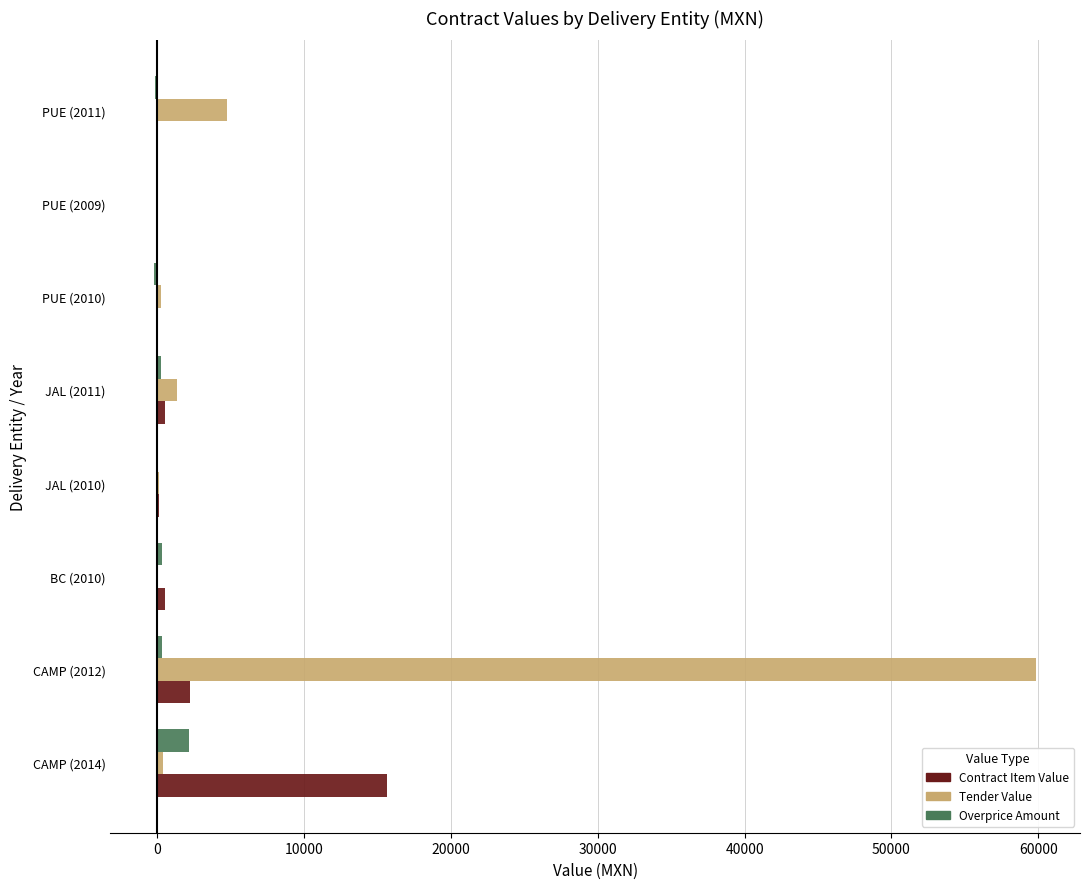

Which label corresponds to the largest value in the chart?

CAMP (2012)